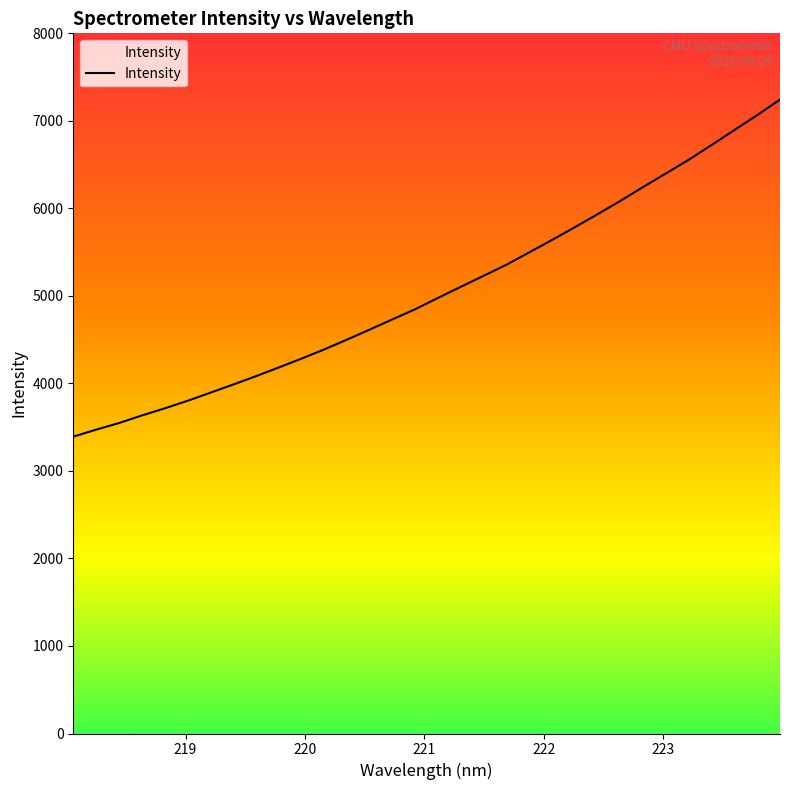

What is the difference between the maximum and minimum values?

3851.2